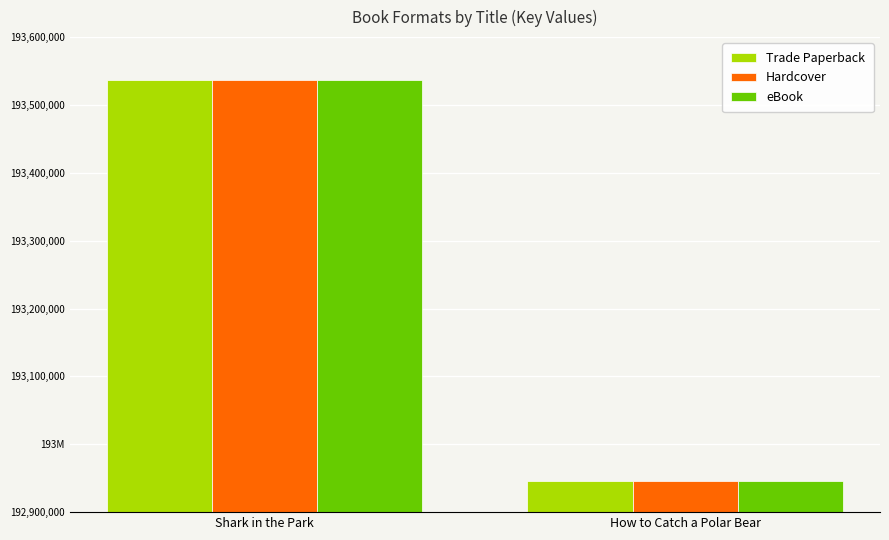

The value of Trade Paperback at How to Catch a Polar Bear is 192945861. True or false?

True